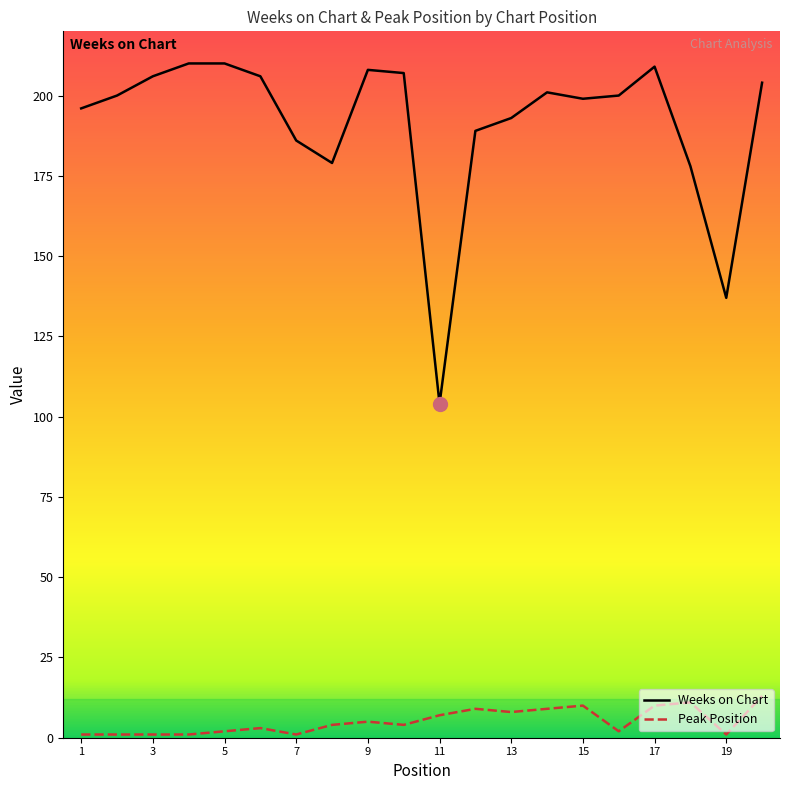

What is the greatest value displayed?

210